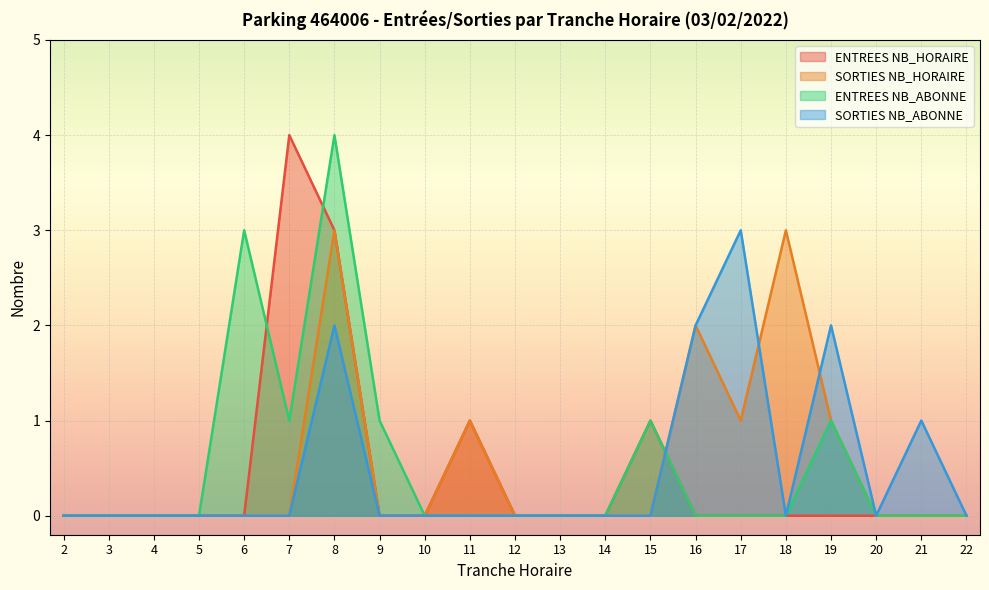

What is the maximum value shown in the chart?

4